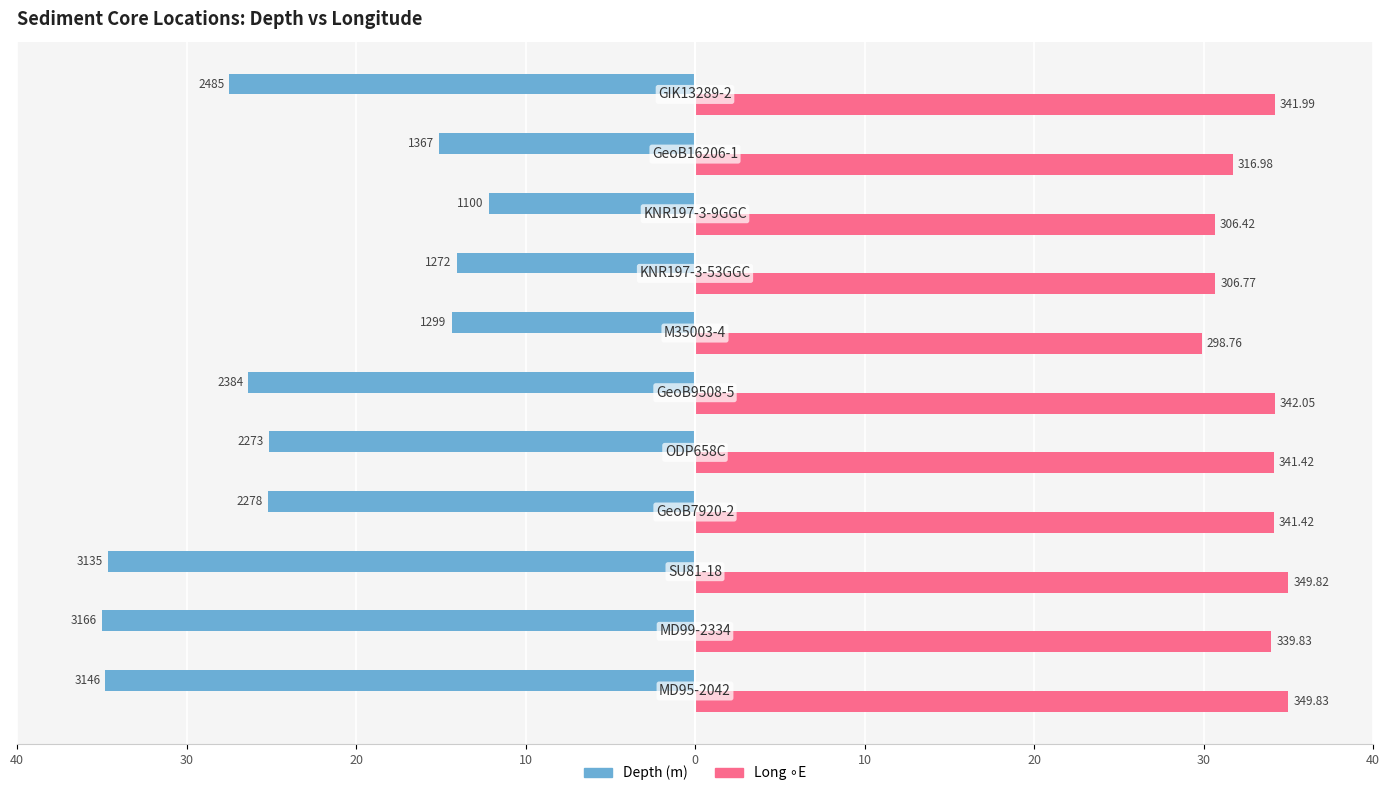

Reading left to right, transcribe all the data shown in this chart.

Depth (m): -34.8	-35.0	-34.7	-25.2	-25.1	-26.4	-14.4	-14.1	-12.2	-15.1	-27.5
Long ∘E: 35.0	34.0	35.0	34.2	34.2	34.2	29.9	30.7	30.7	31.7	34.2